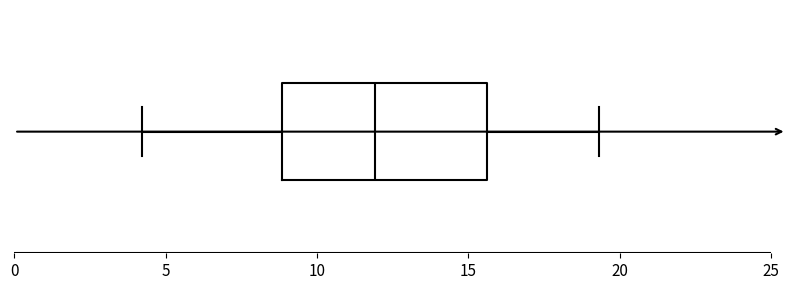

Read this box plot against the x-axis: the position of the median line, the range covered by the box, and the ends of both whiskers. The values are not printed on the chart, so give them approximately, as read against the axis.

median 12.0, box 9.0 to 15.5, whiskers 4.0 to 19.5